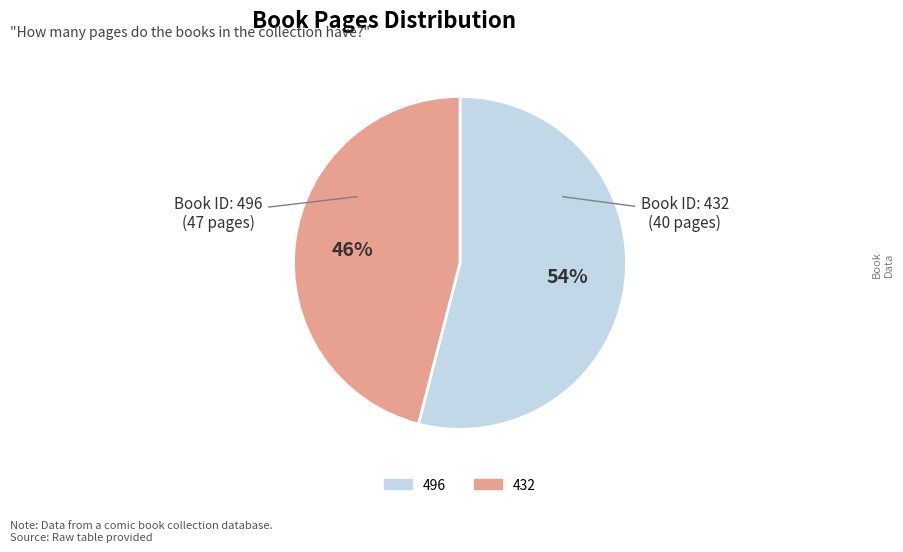

Do 432 and 496 together represent more than half of the pie?

Yes